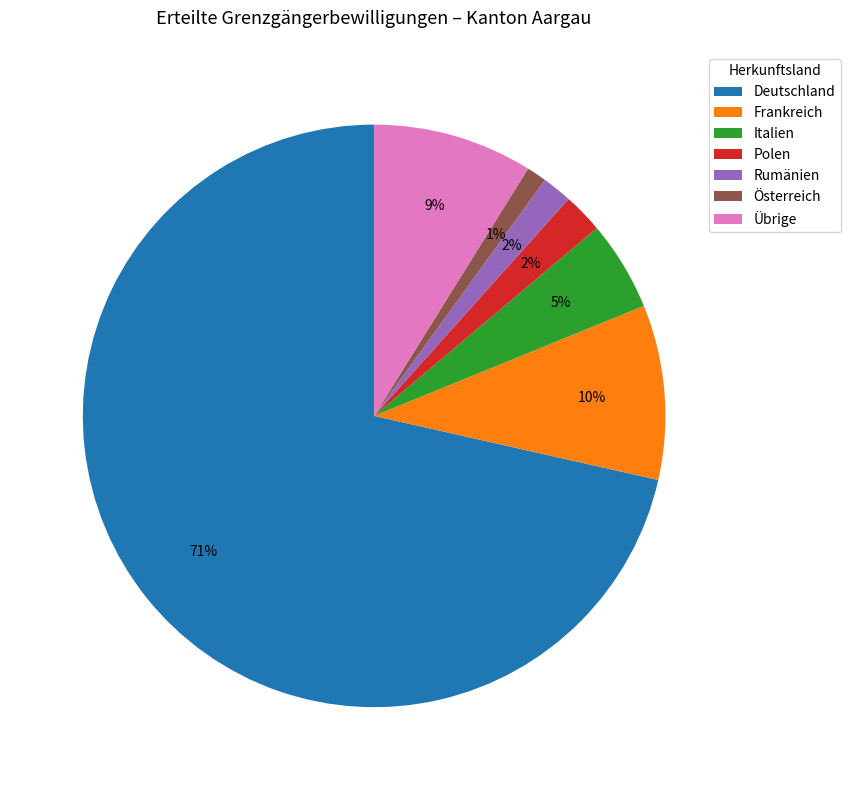

Between Österreich and Italien, which is larger?

Italien